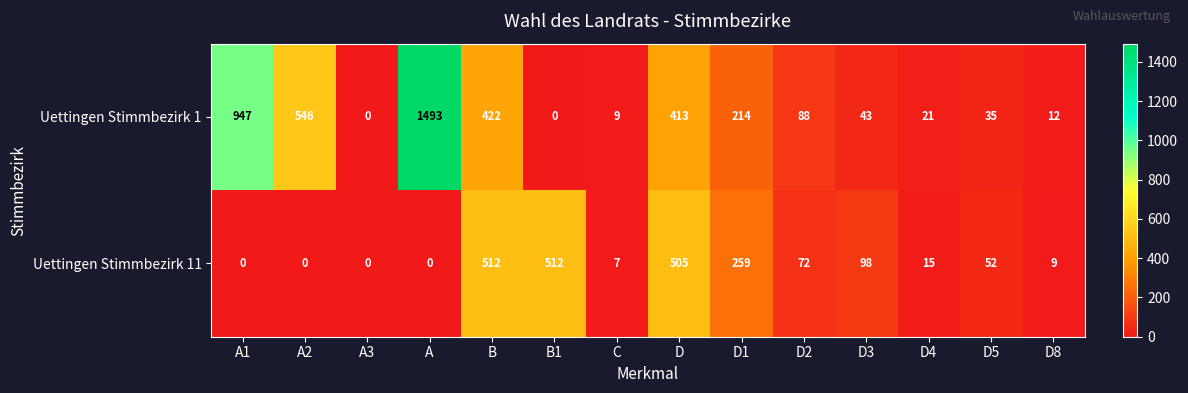

At how many categories does at least one series exceed 488?

6